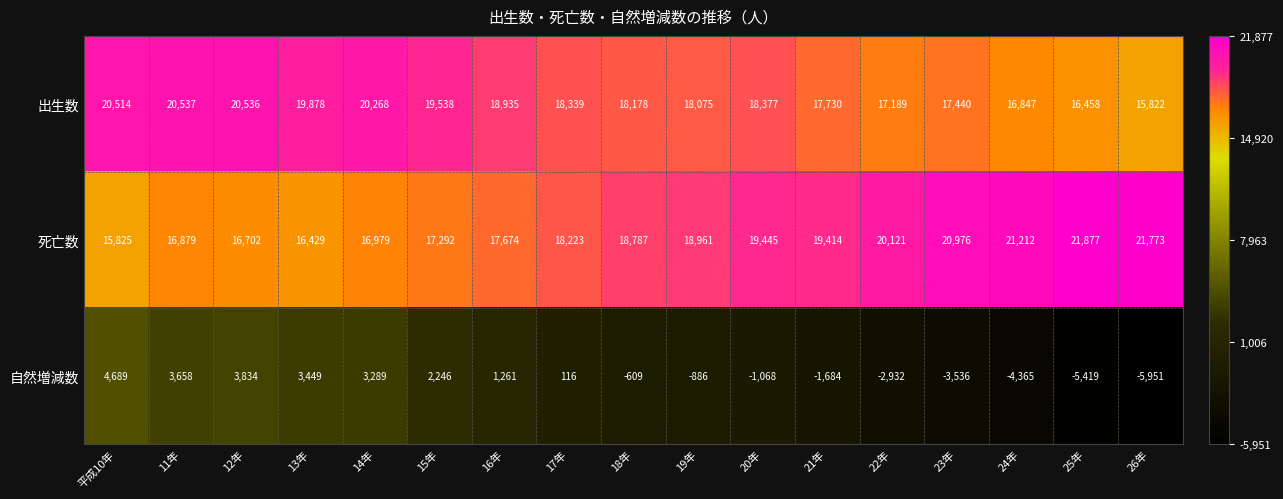

Which category has the lowest value across all series?

26年